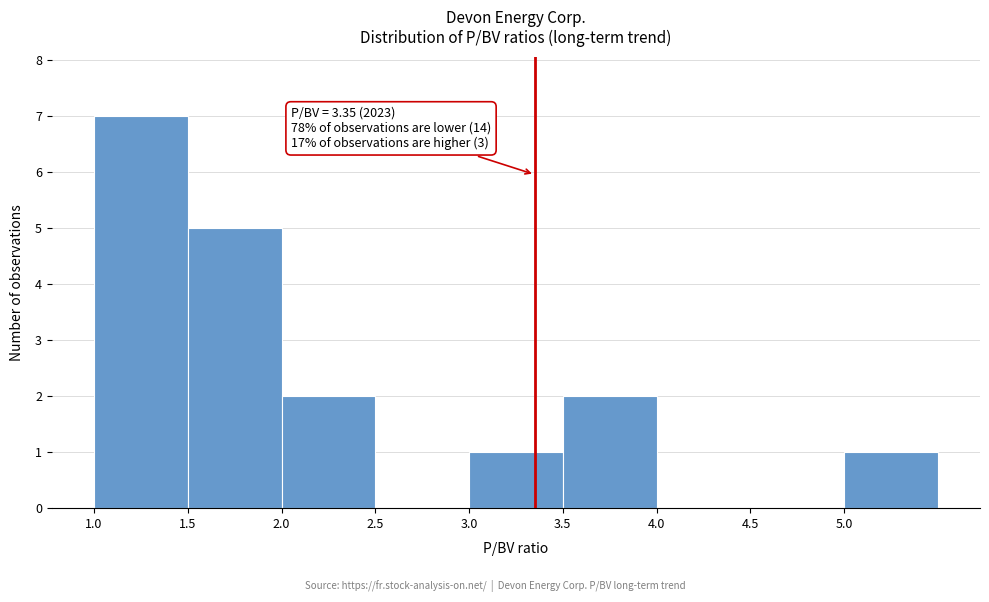

Which range on the x-axis has the tallest bar?

1.0 to 1.5